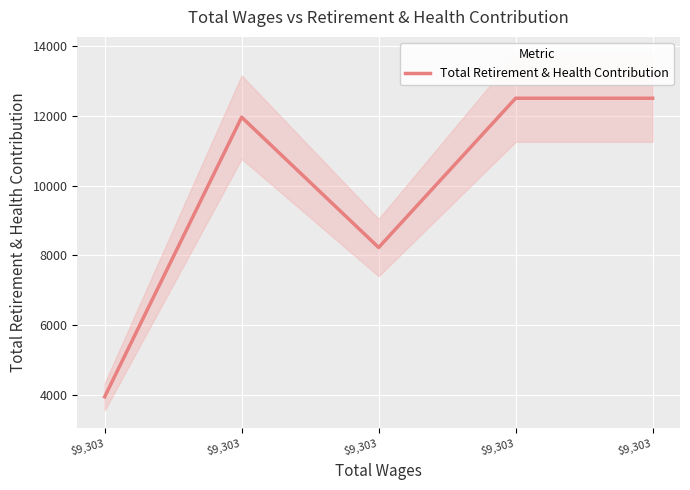

What is the value of the 1st point from the left?

3937